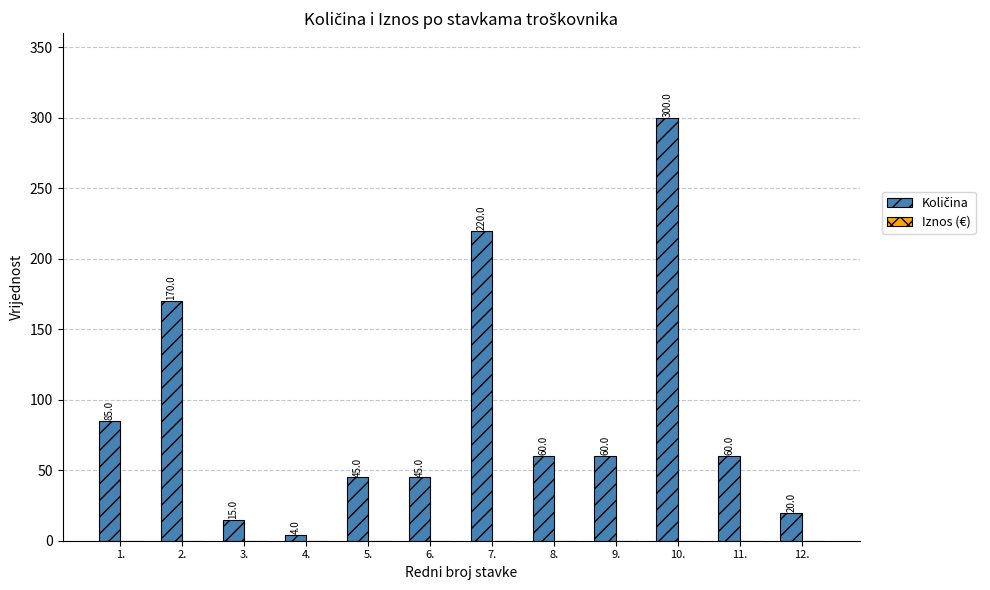

What position from the right is 10.?

3